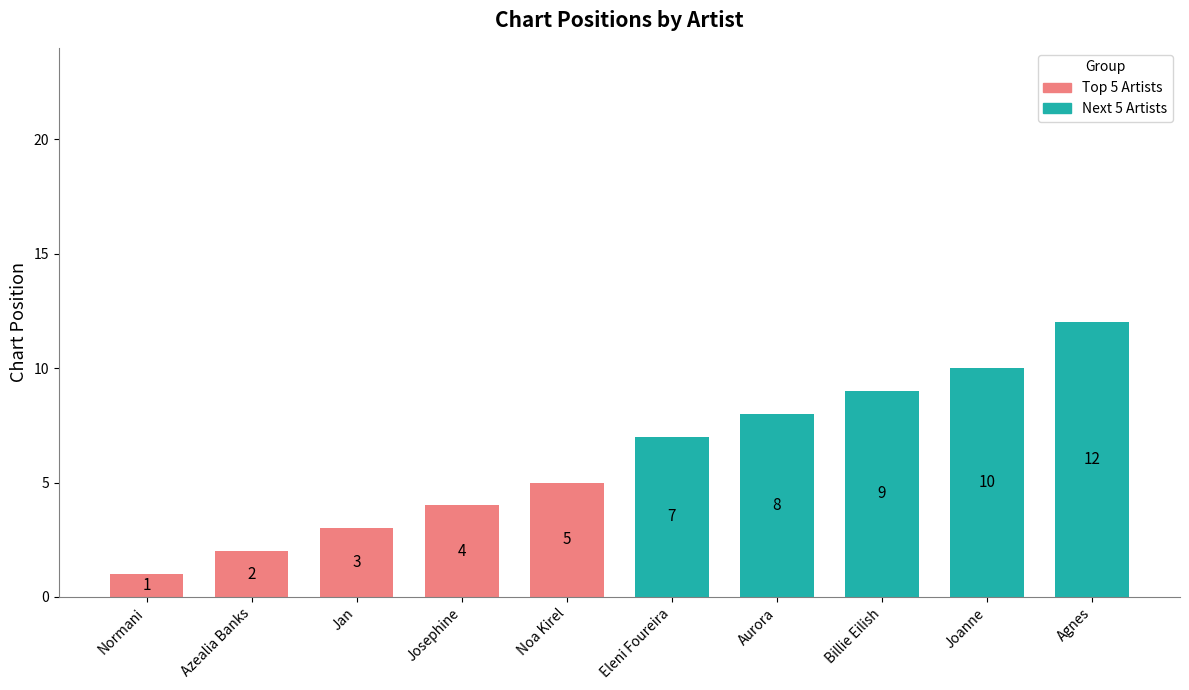

What is the average value of the Top 5 Artists series?

3